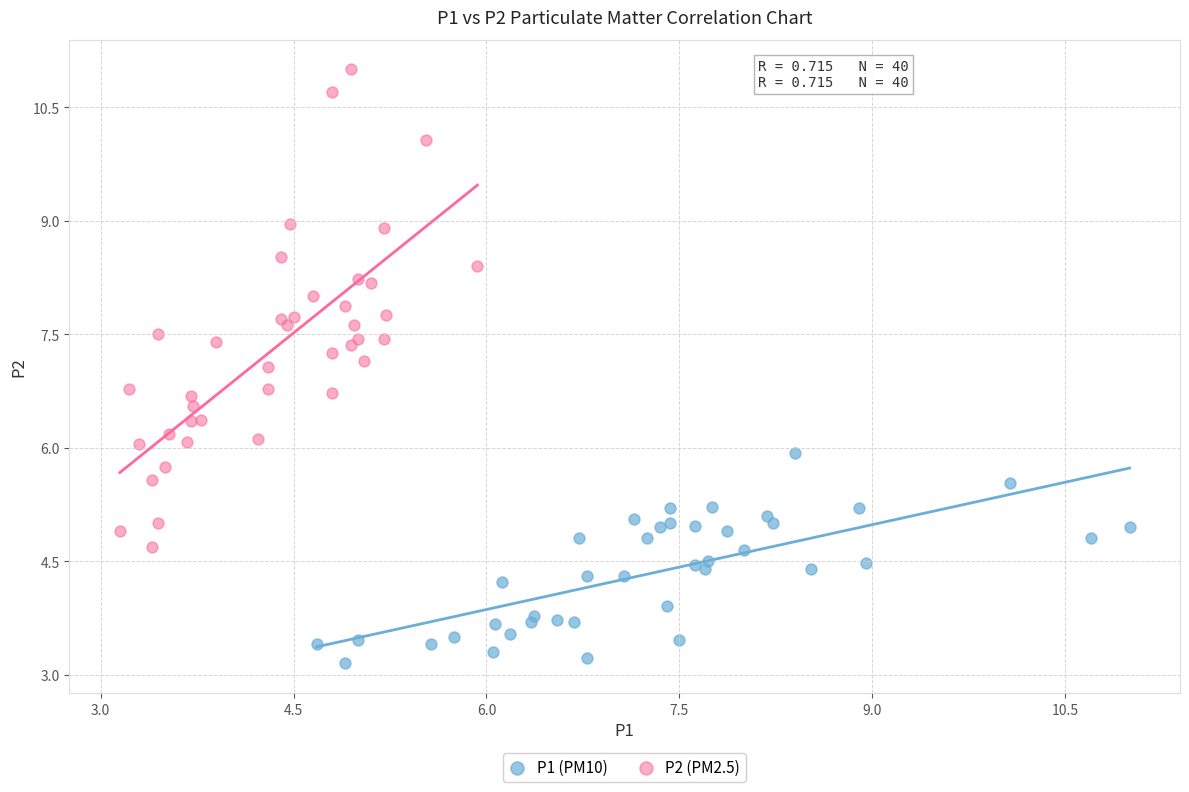

What are all the series names shown in the legend?

P1 (PM10), P2 (PM2.5)